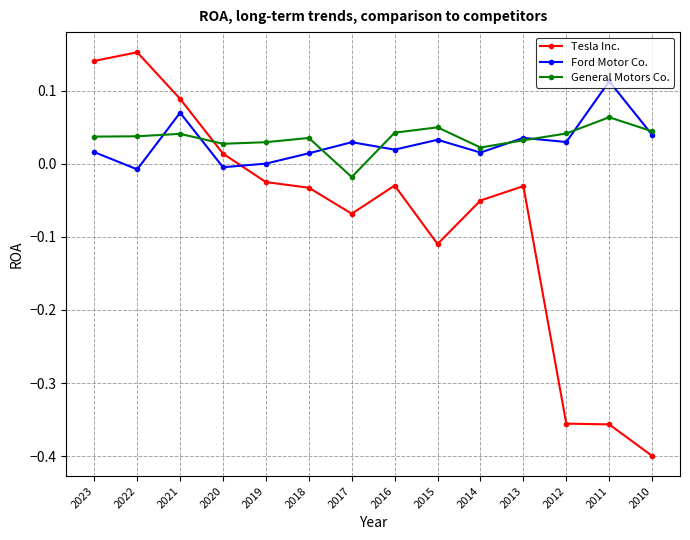

True or false: Tesla Inc. and Ford Motor Co. cross at least once.

True